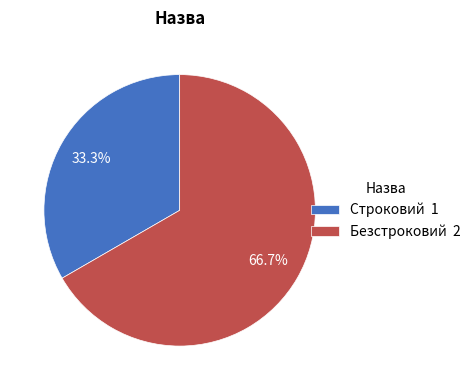

The Безстроковий slice represents 67% of the pie. True or false?

True